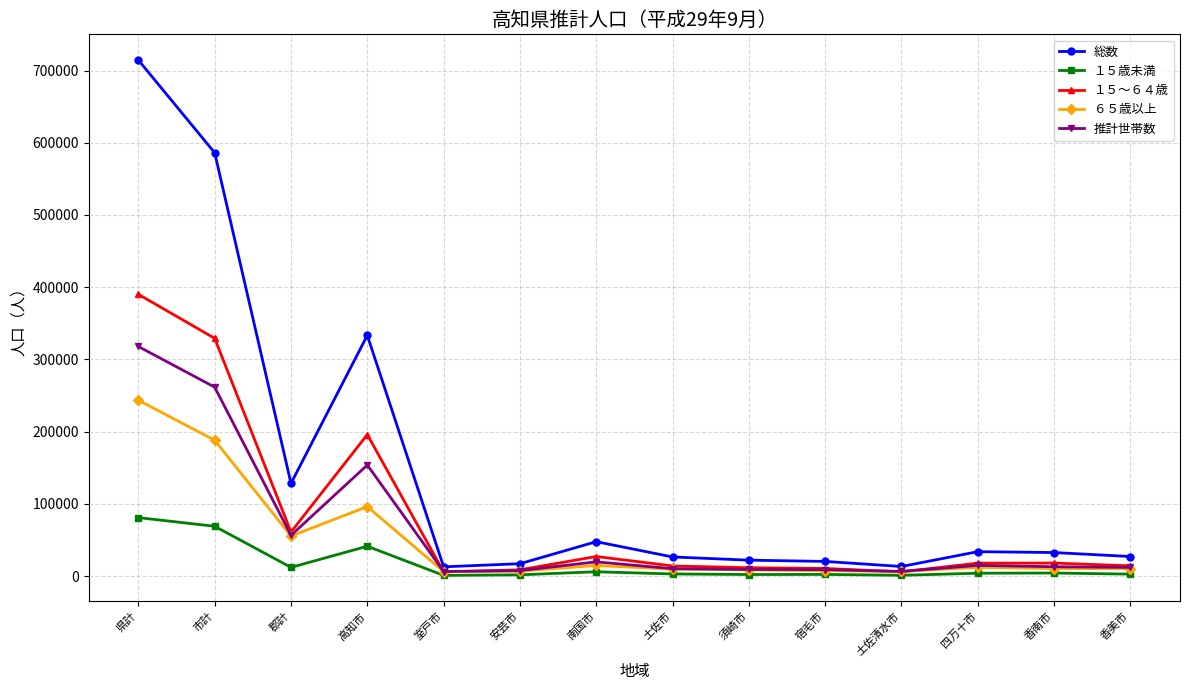

What value does the １５歳未満 series have at 郡計, to the nearest 100?

12000